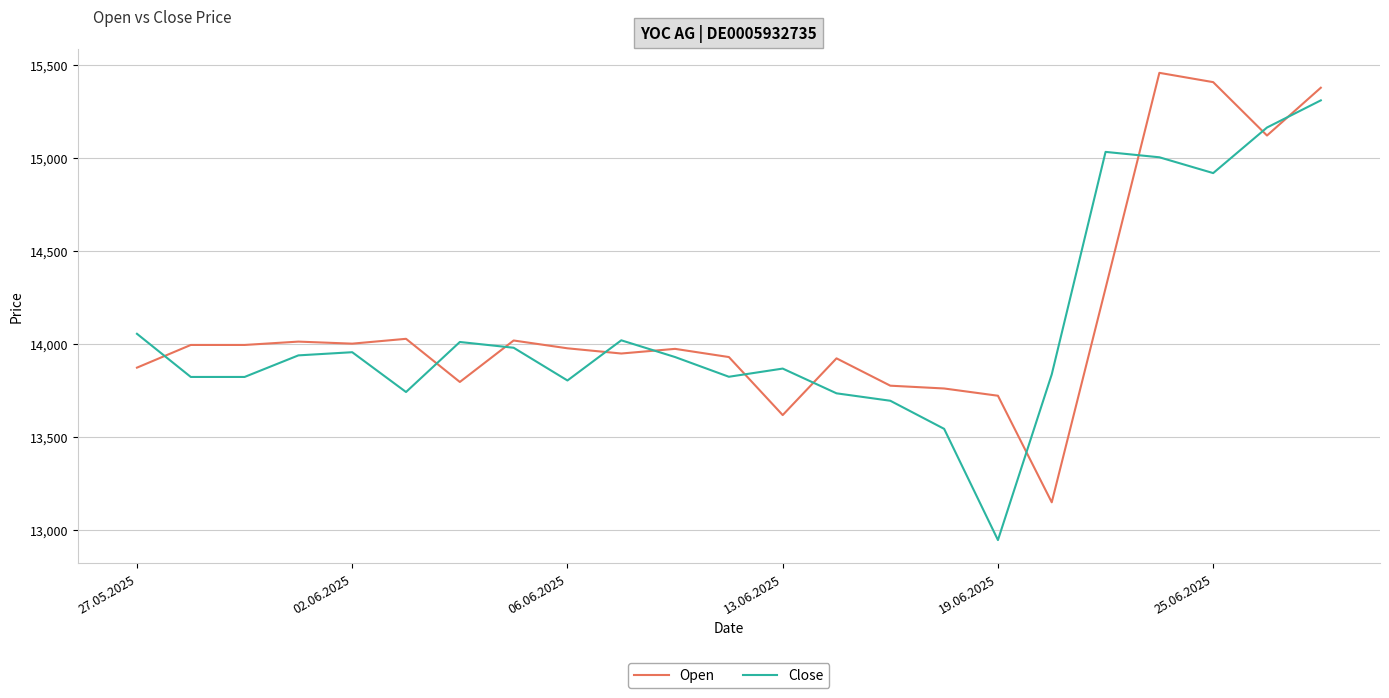

True or false: Close and Open cross at least once.

True